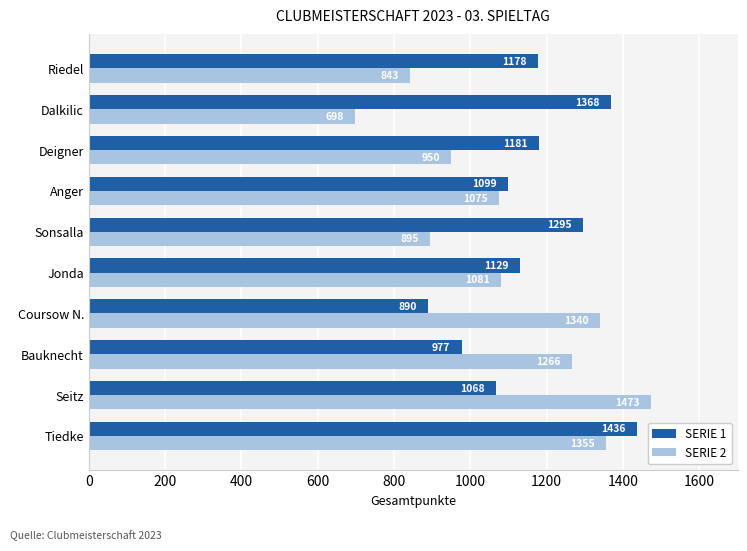

What is the average value of the SERIE 2 series?

1098